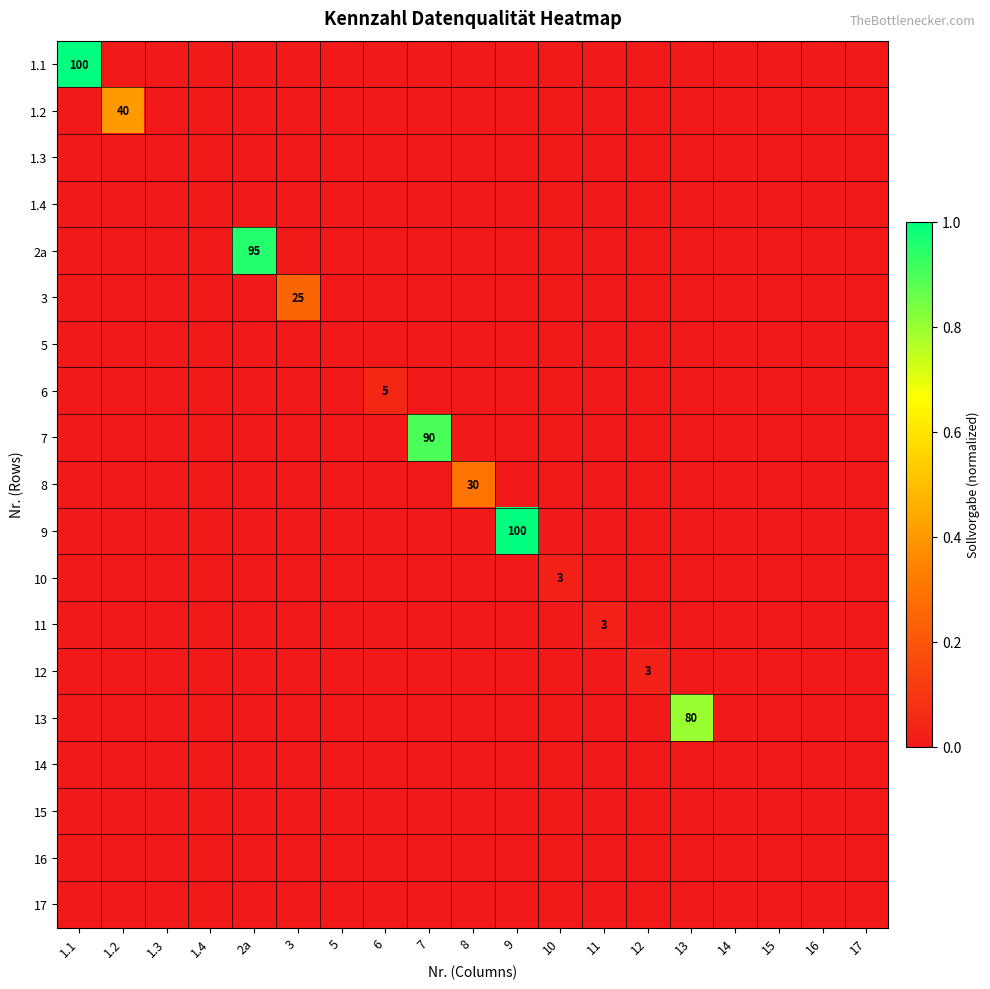

The value of 13 at 10 is 0.0. True or false?

True